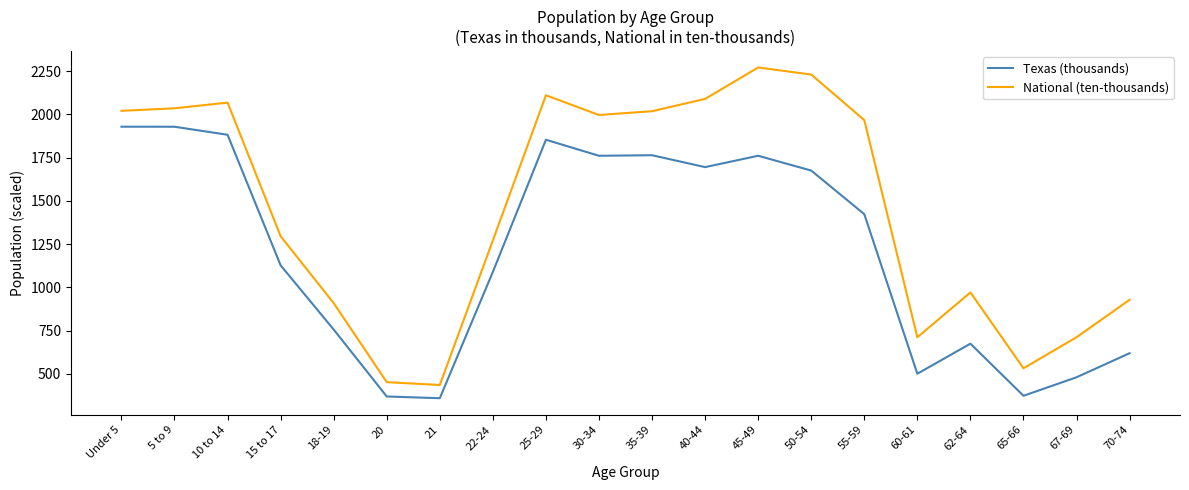

What is the difference between the highest and lowest values at Under 5?

91.7